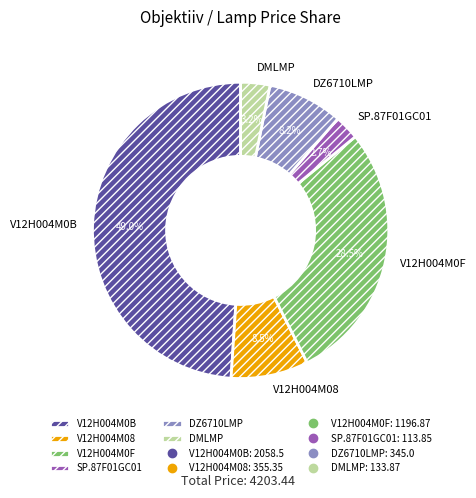

Does DMLMP account for over 50% of the chart?

No